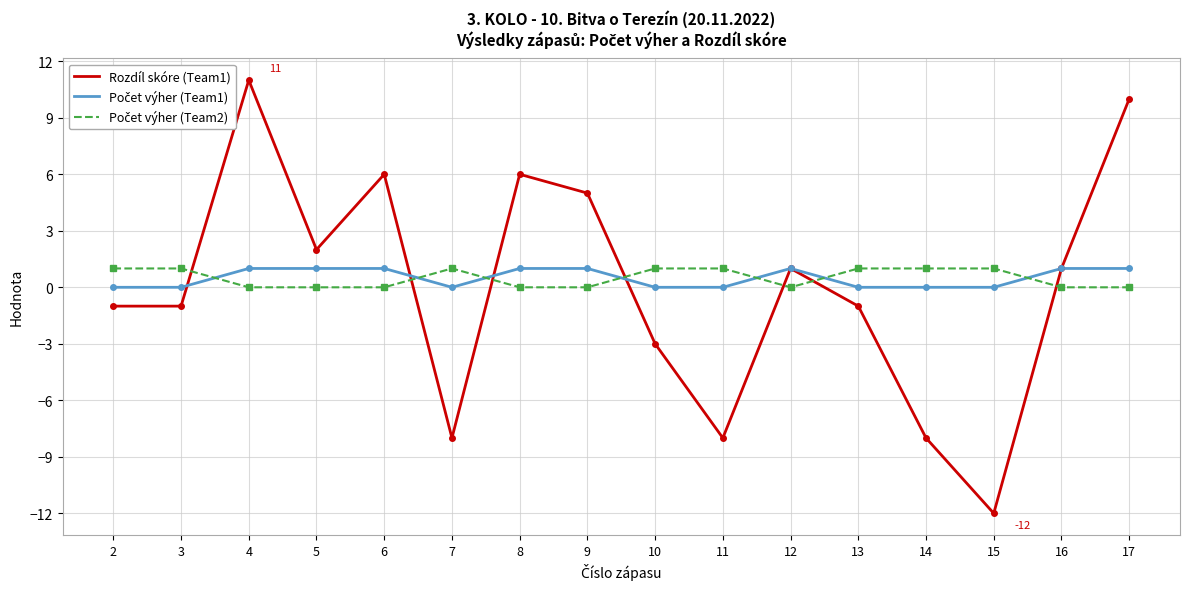

Is it true that Rozdíl skóre (Team1) equals 2 at 16?

False